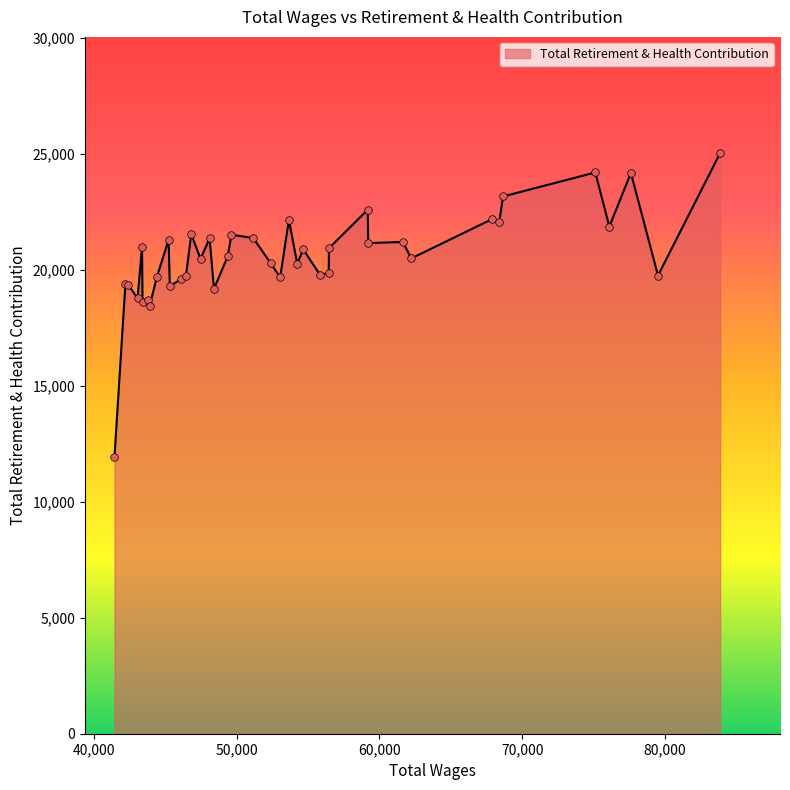

What is the smallest value displayed?

11952